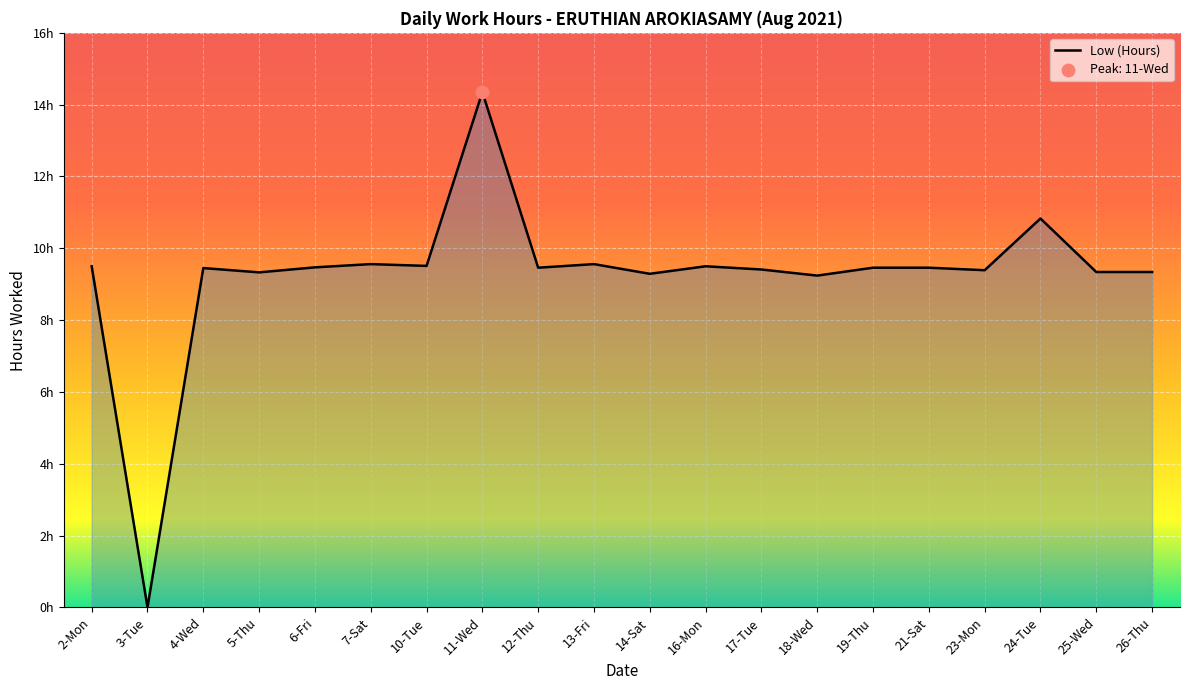

What is the change in value from 6-Fri to 7-Sat?

+0.1